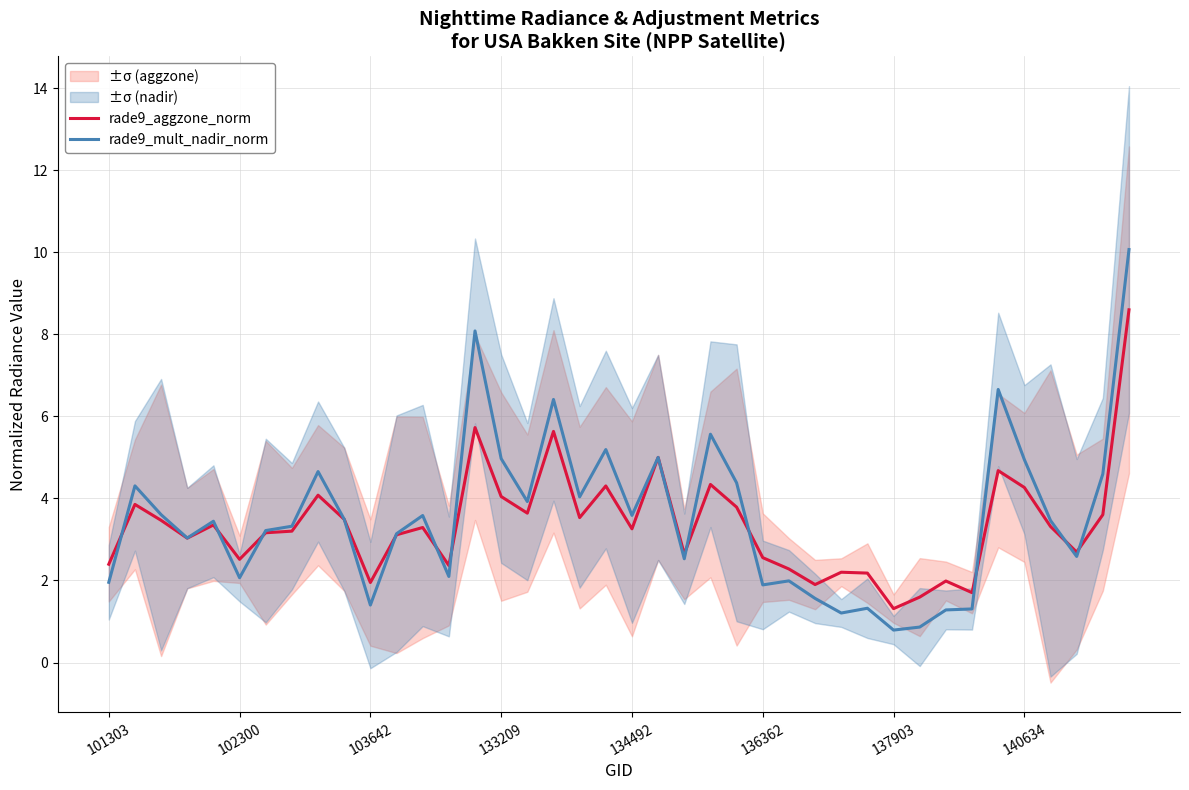

How many values in the rade9_aggzone_norm series exceed 3?

25